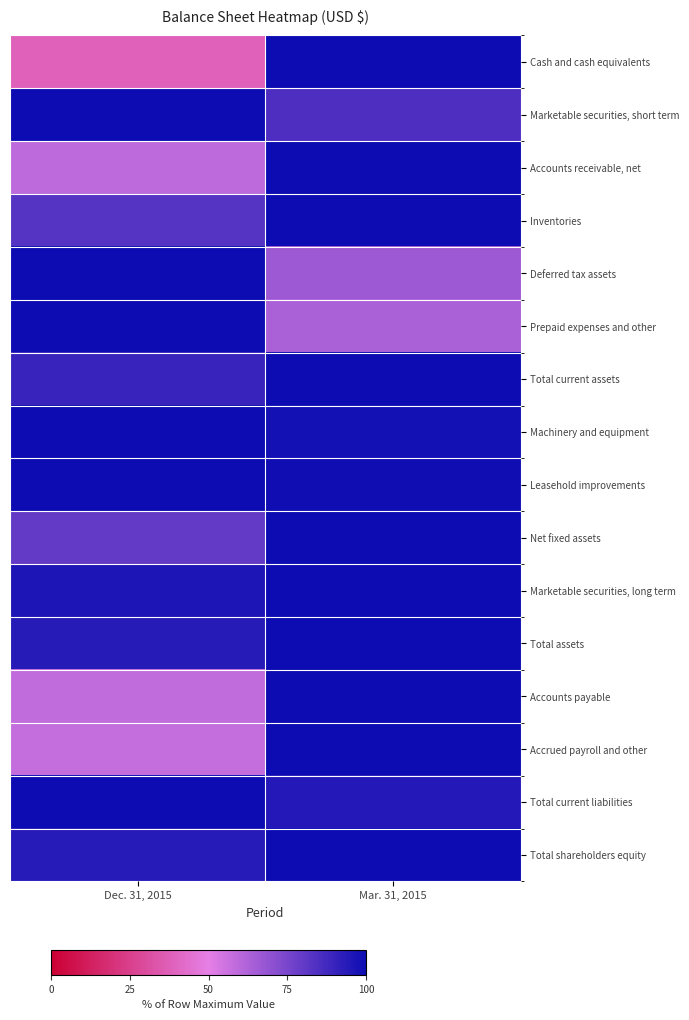

How many categories are shown in the chart?

2